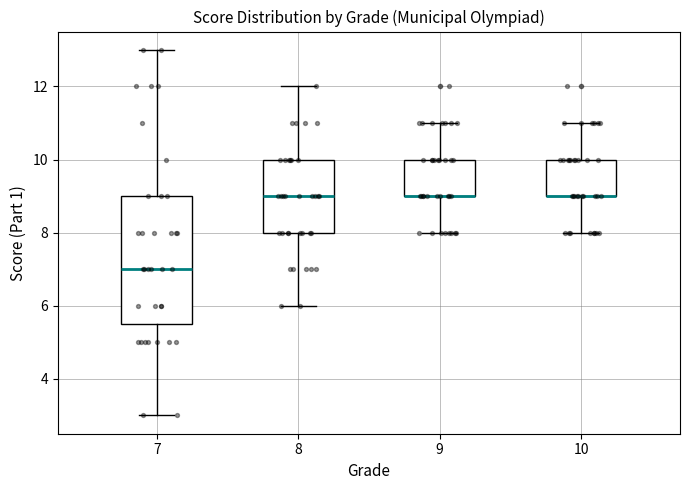

Where is the lower edge of the box at x = 9 on the y-axis? The values are not printed on the chart, so give them approximately, as read against the axis.

9.0